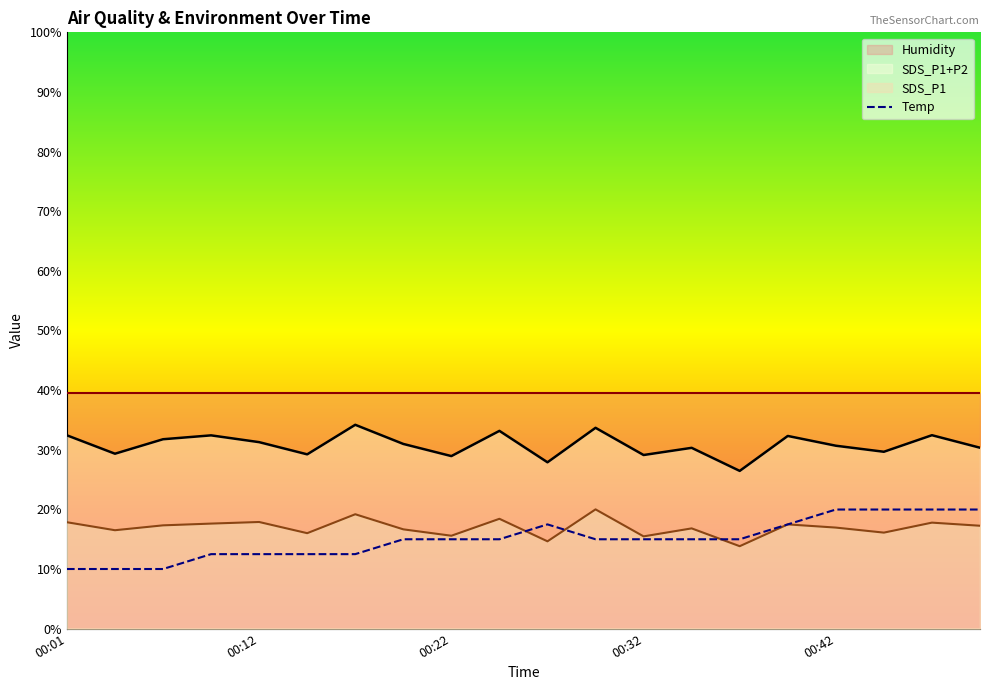

How many data points does each series have?

20